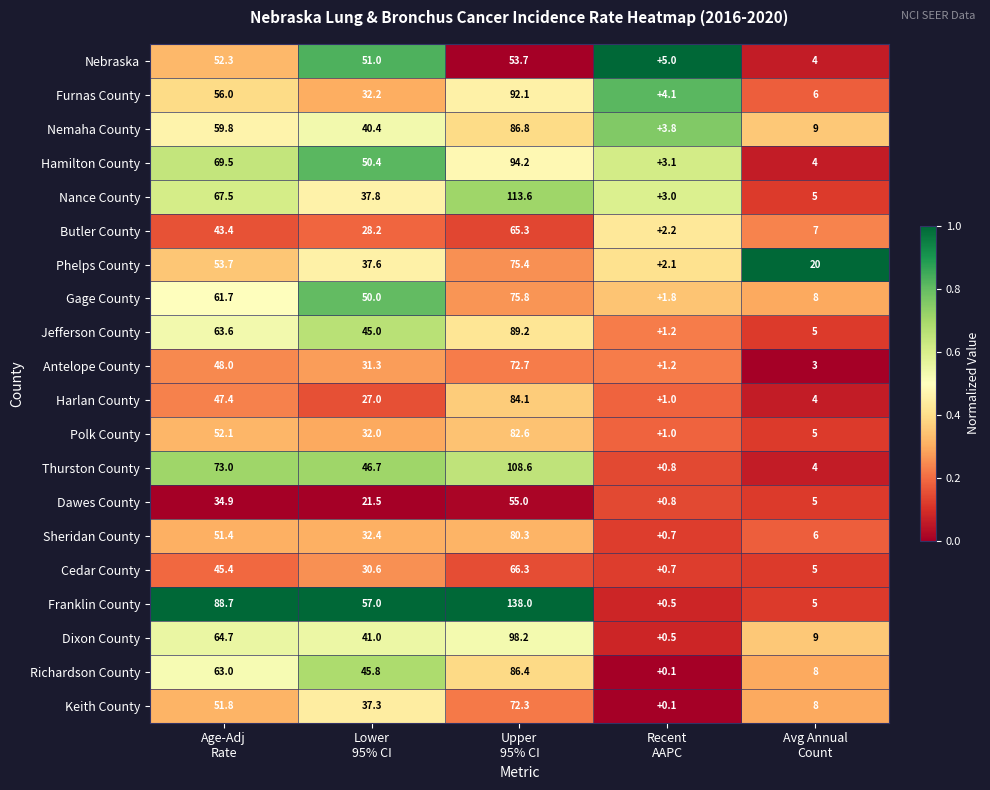

What is the total value across all series at Lower
95% CI?

775.2